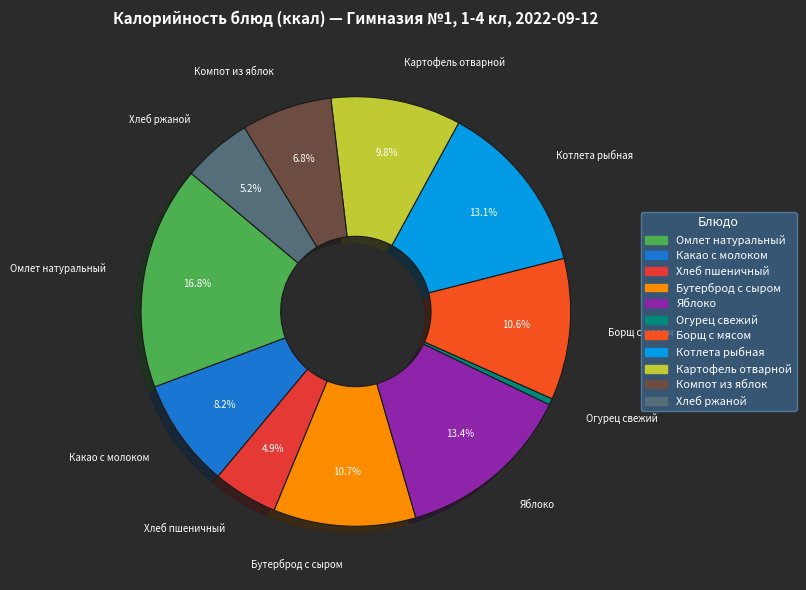

Do Огурец свежий and Котлета рыбная together represent more than half of the pie?

No